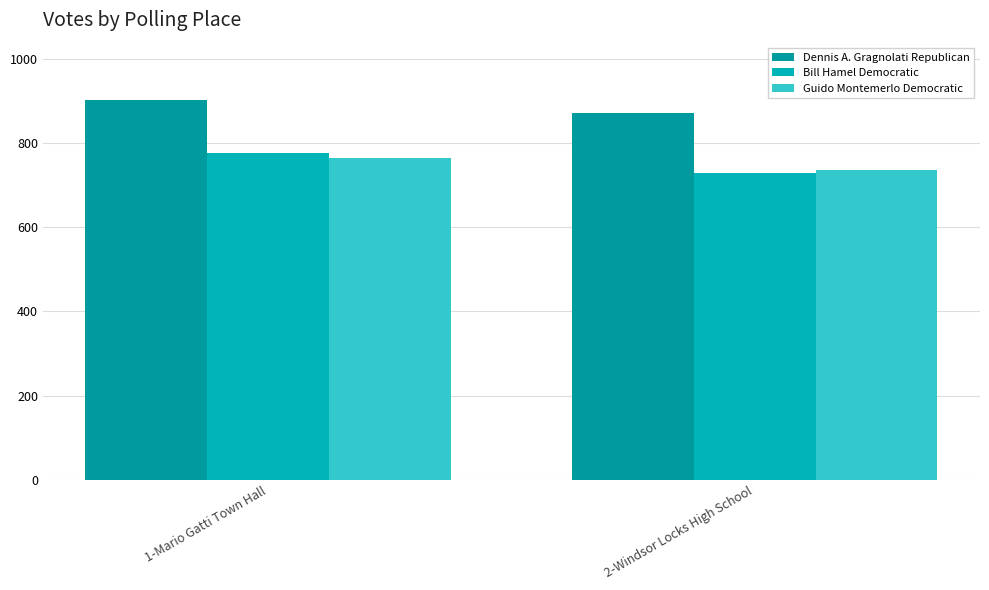

What is the minimum value for Dennis A. Gragnolati Republican?

871